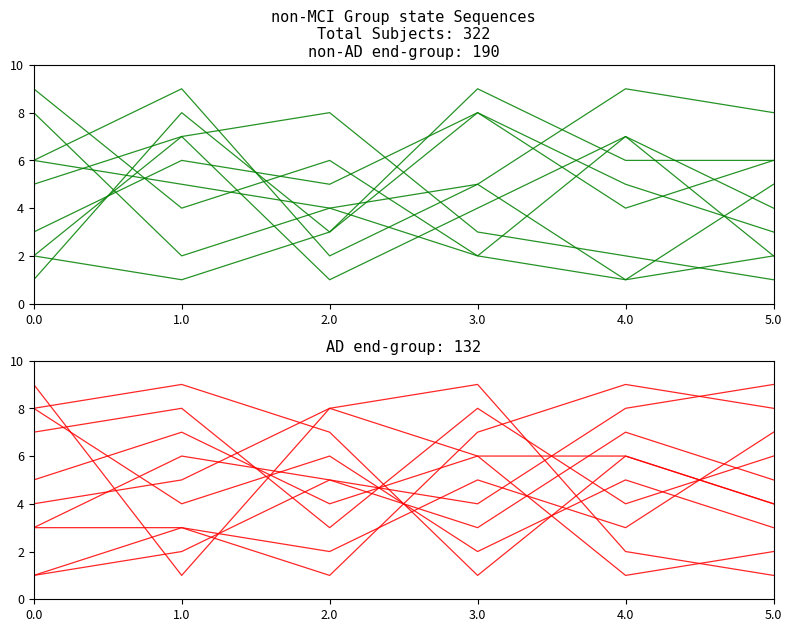

True or false: col_8 has a value of 8 at 6.

False